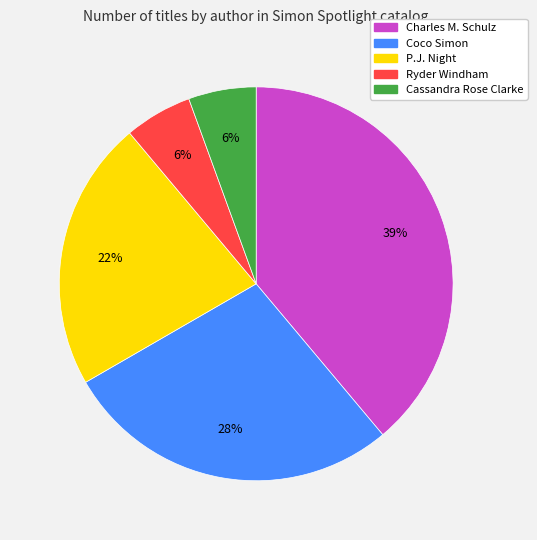

Combined, do P.J. Night and Ryder Windham account for over 50%?

No